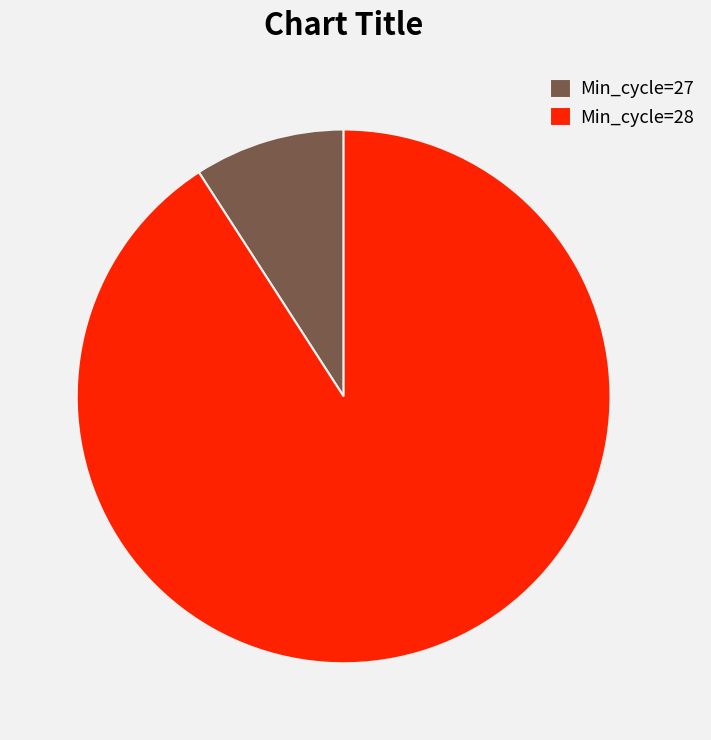

What is the ratio of the value at Min_cycle=28 to the value at Min_cycle=27?

10.0